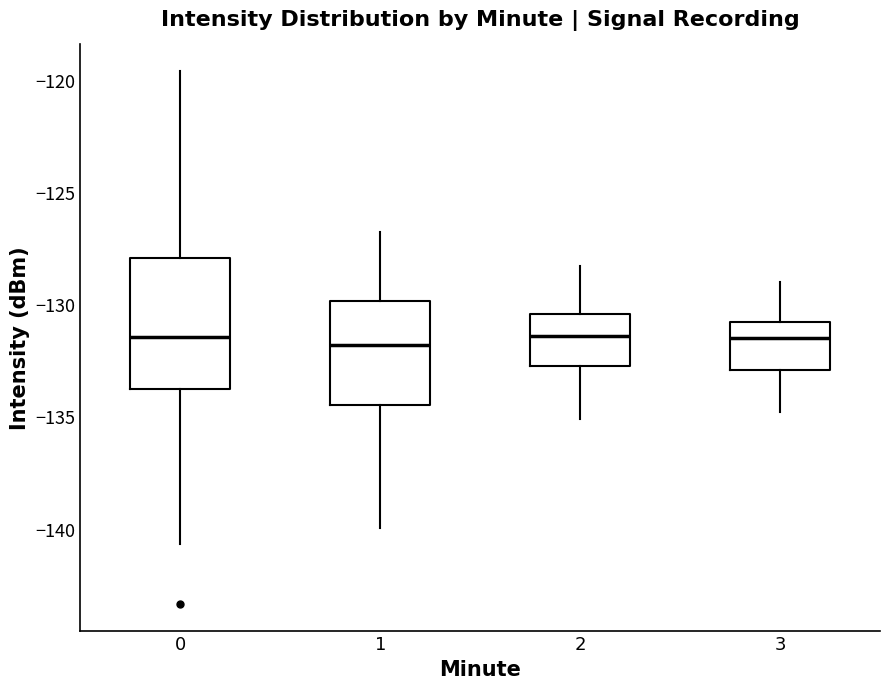

Comparing the boxes themselves (not the whiskers), which one is the tallest?

0